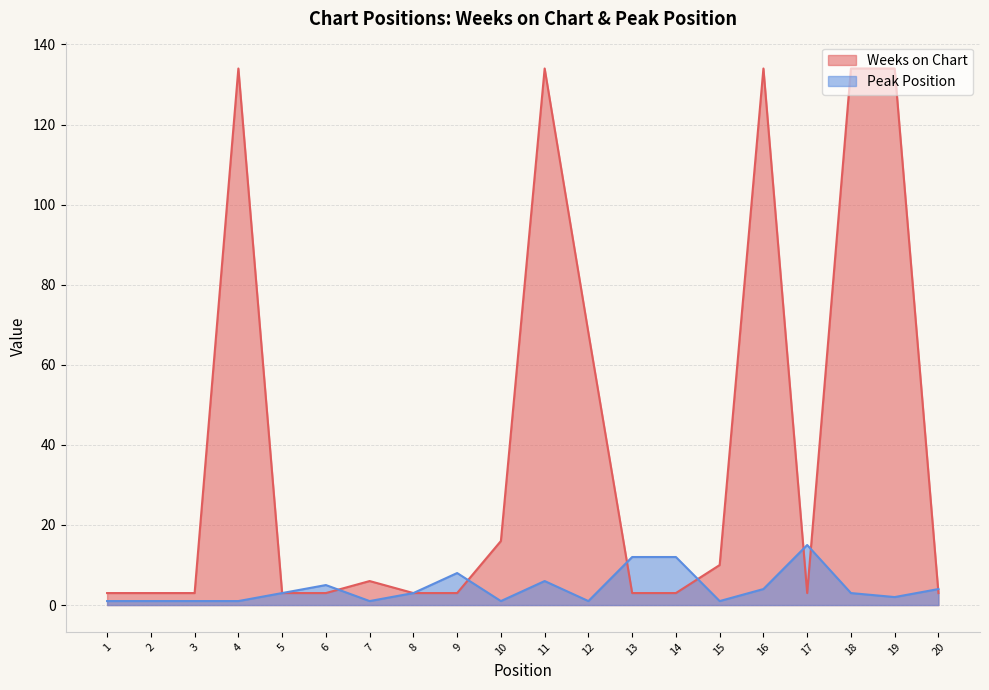

Is it true that Weeks on Chart equals 3 at 8?

True